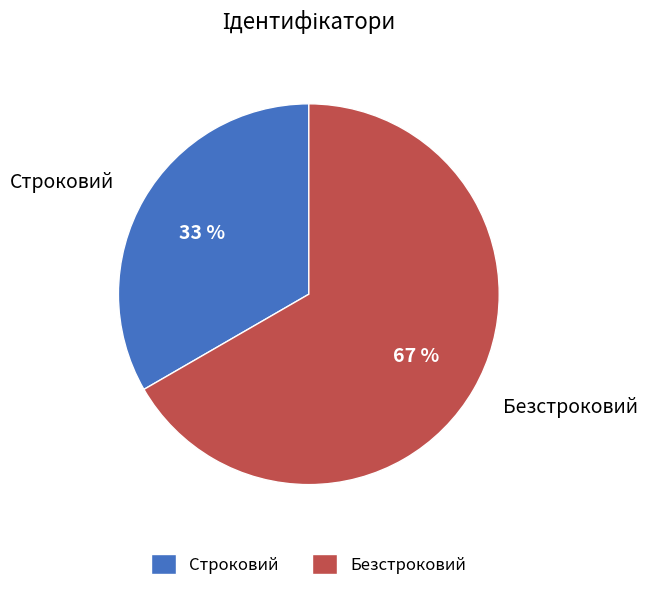

Between Строковий and Безстроковий, which is larger?

Безстроковий